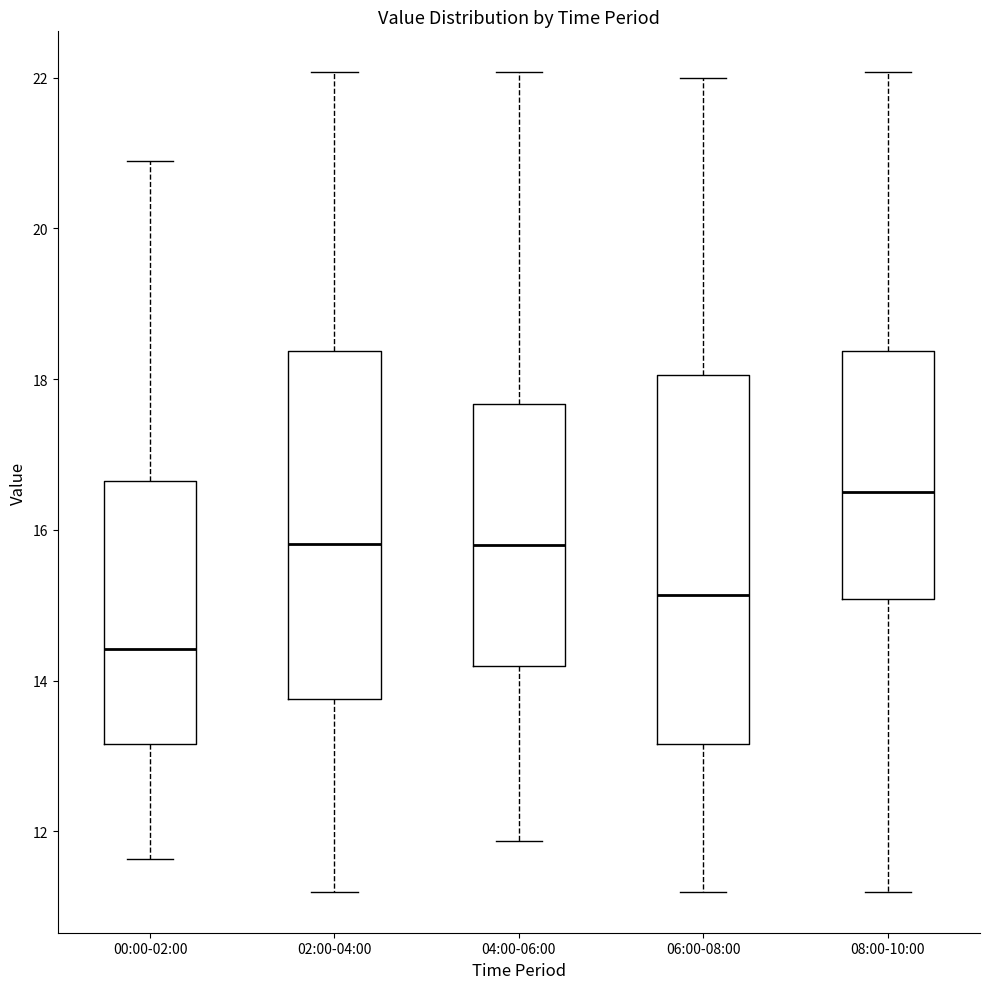

Reading left to right, read every box against the y-axis: the position of its median line, the range the box covers, and the ends of its whiskers. The values are not printed on the chart, so give them approximately, as read against the axis.

00:00-02:00: median 14.4, box 13.2 to 16.6, whiskers 11.6 to 21.0
02:00-04:00: median 15.8, box 13.8 to 18.4, whiskers 11.2 to 22.0
04:00-06:00: median 15.8, box 14.2 to 17.6, whiskers 11.8 to 22.0
06:00-08:00: median 15.2, box 13.2 to 18.0, whiskers 11.2 to 22.0
08:00-10:00: median 16.6, box 15.0 to 18.4, whiskers 11.2 to 22.0